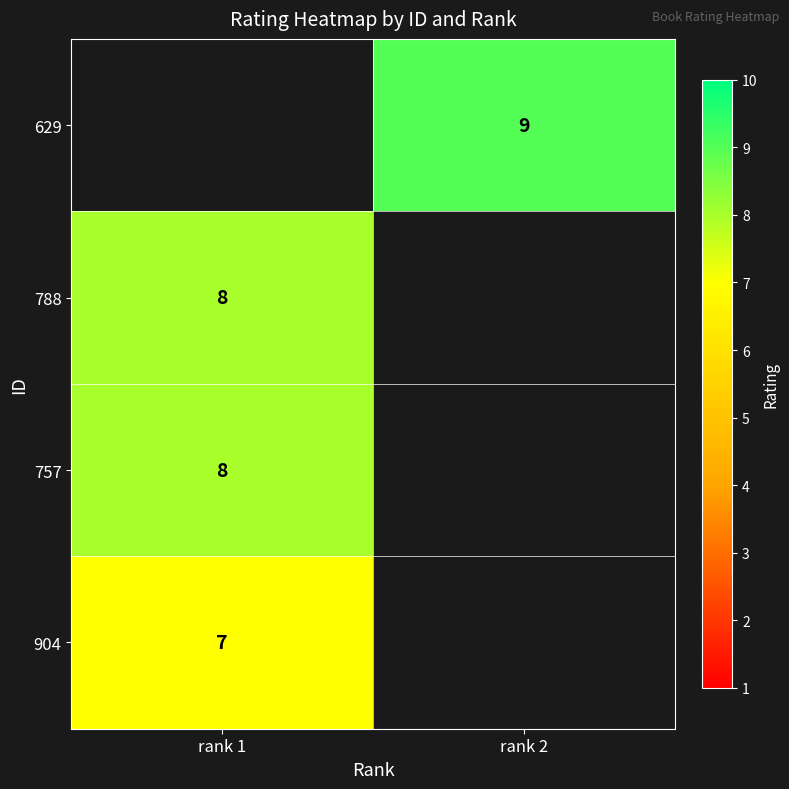

What is the minimum value shown in the chart?

7.0